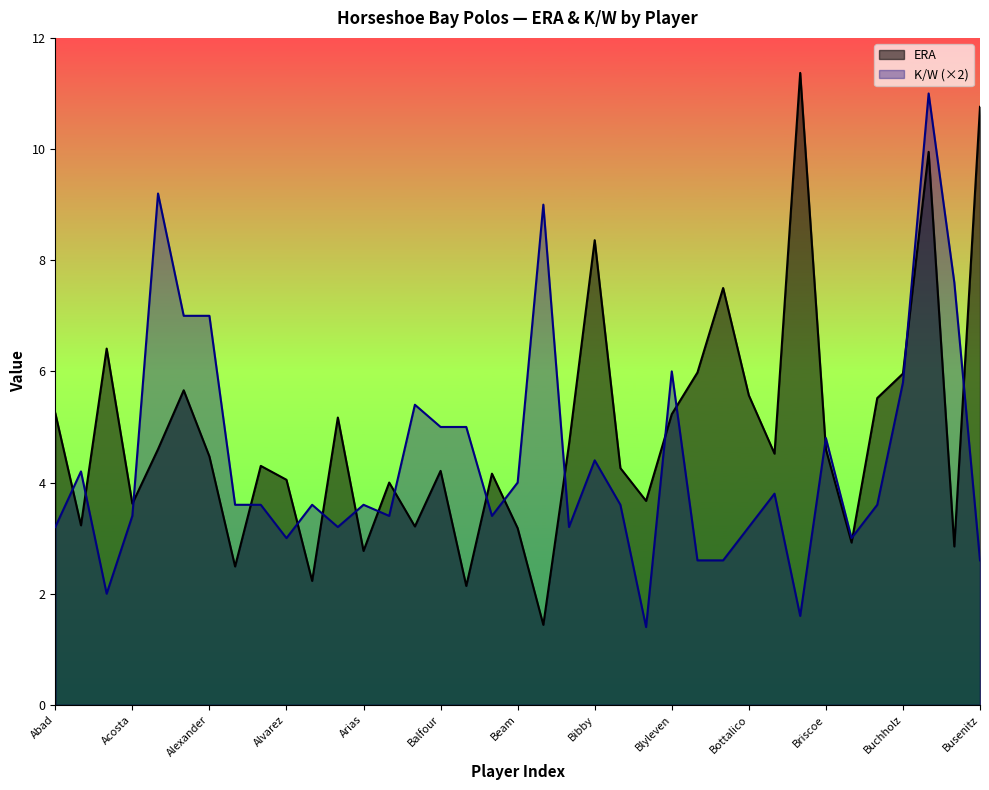

How many lines are shown in the chart?

2